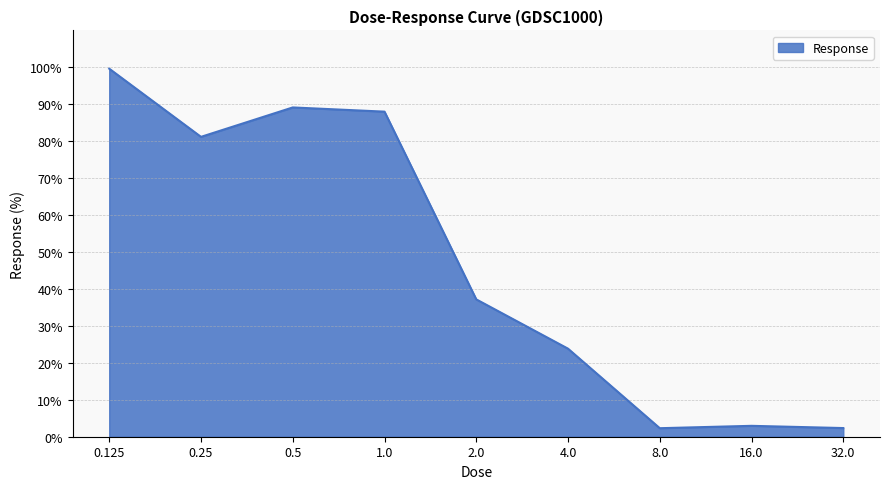

What is the difference between the maximum and minimum values?

97.3